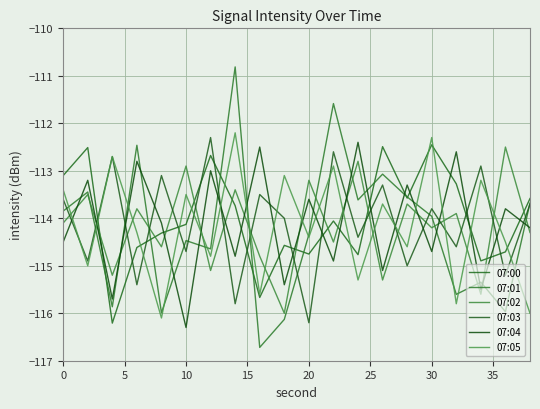

What is the smallest value displayed?

-116.7